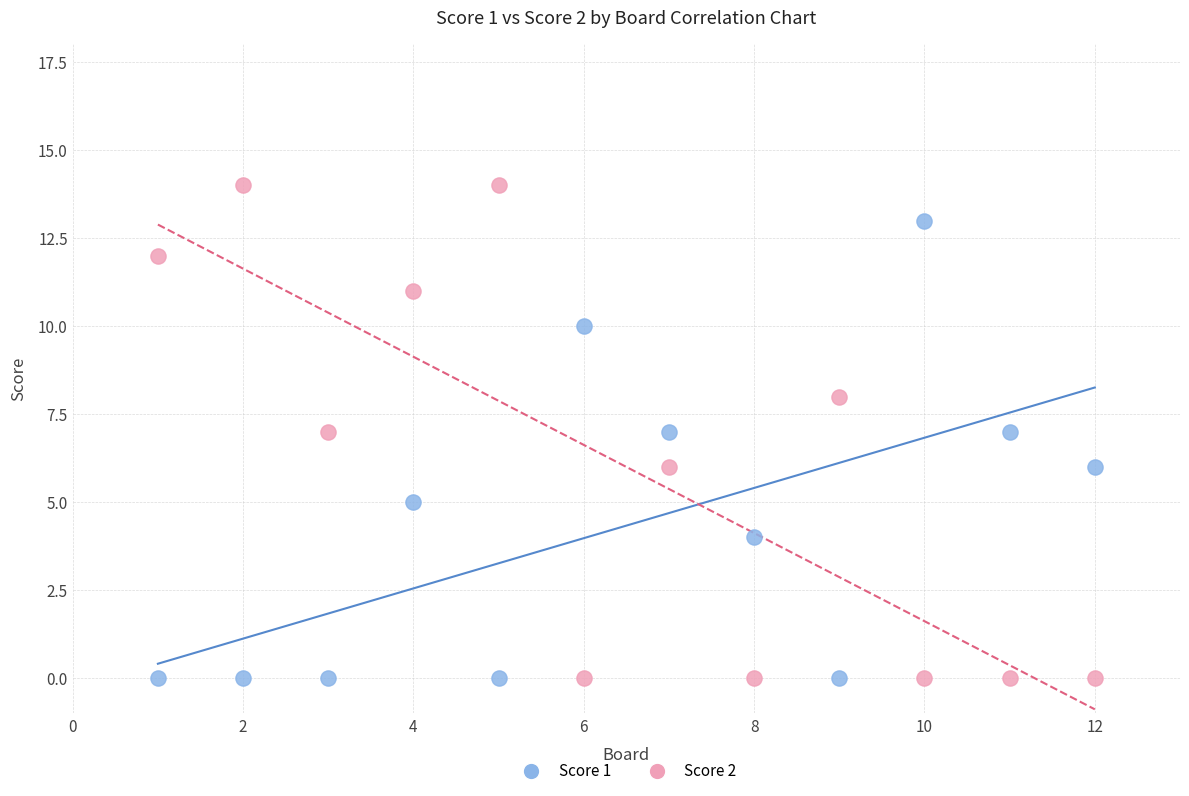

Which series contains the highest Y value?

Score 2